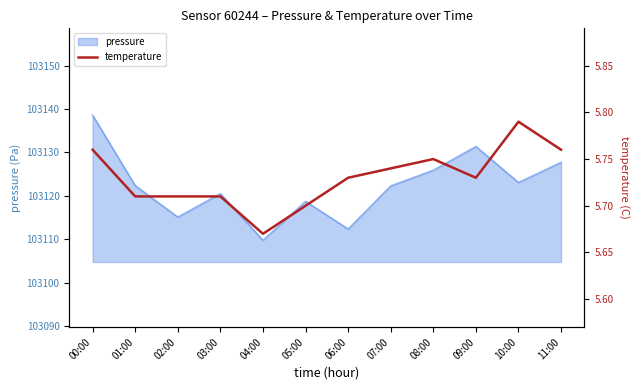

Which category has the highest value in the pressure series?

00:00